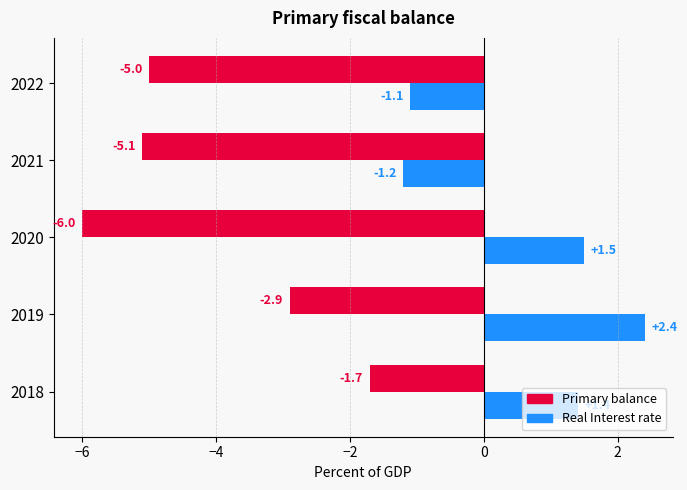

Is it true that Real Interest rate equals -1.1 at 2022?

True